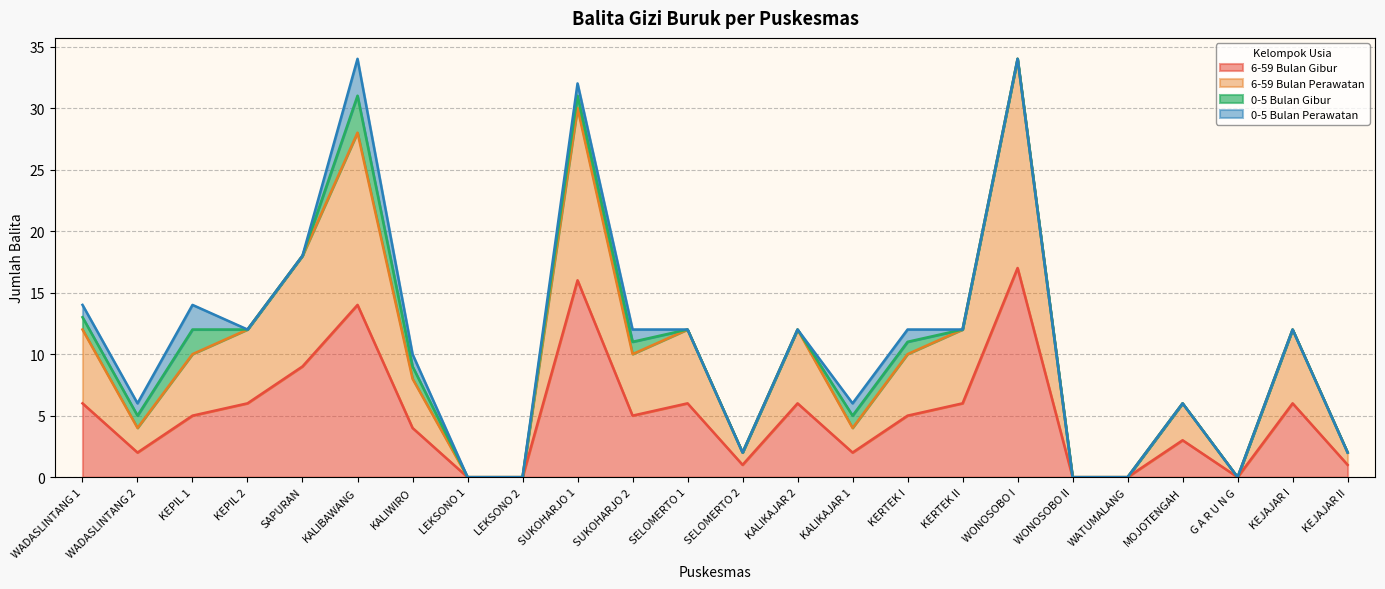

Does the chart display data point markers on the line(s)?

No